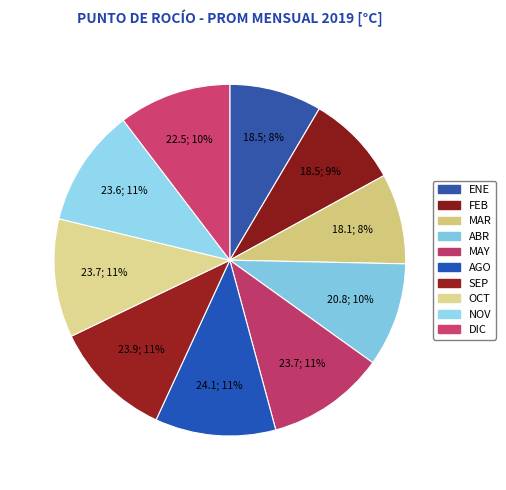

Rank the categories by value from lowest to highest.

MAR, ENE, FEB, ABR, DIC, NOV, MAY, OCT, SEP, AGO